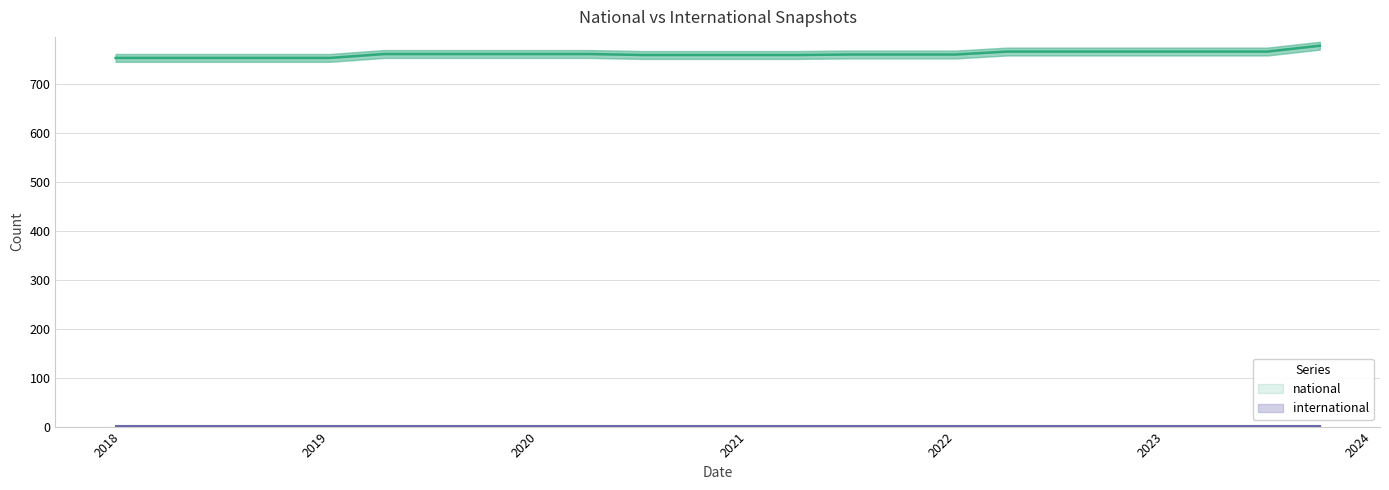

Which has a higher value, 2022-01-01 or 2020-04-01?

2020-04-01